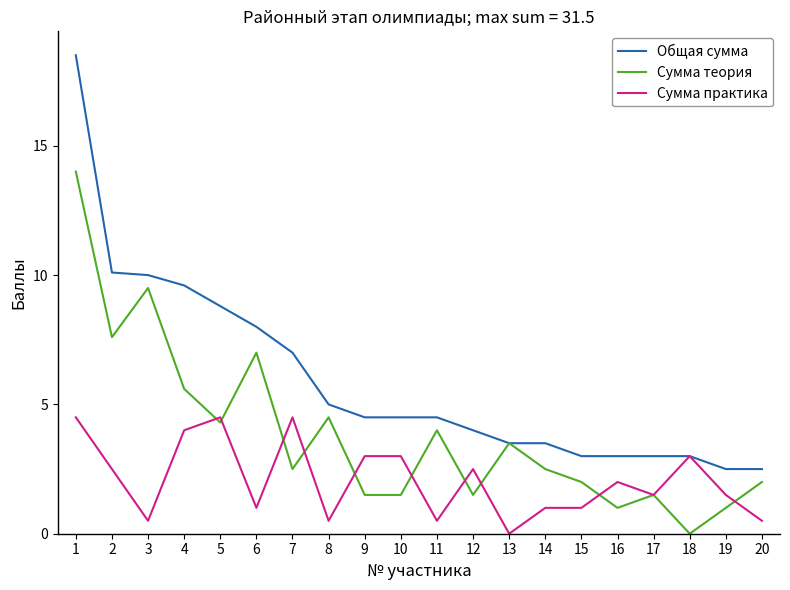

What is the sum of the Сумма теория values at 3 and 20?

11.5